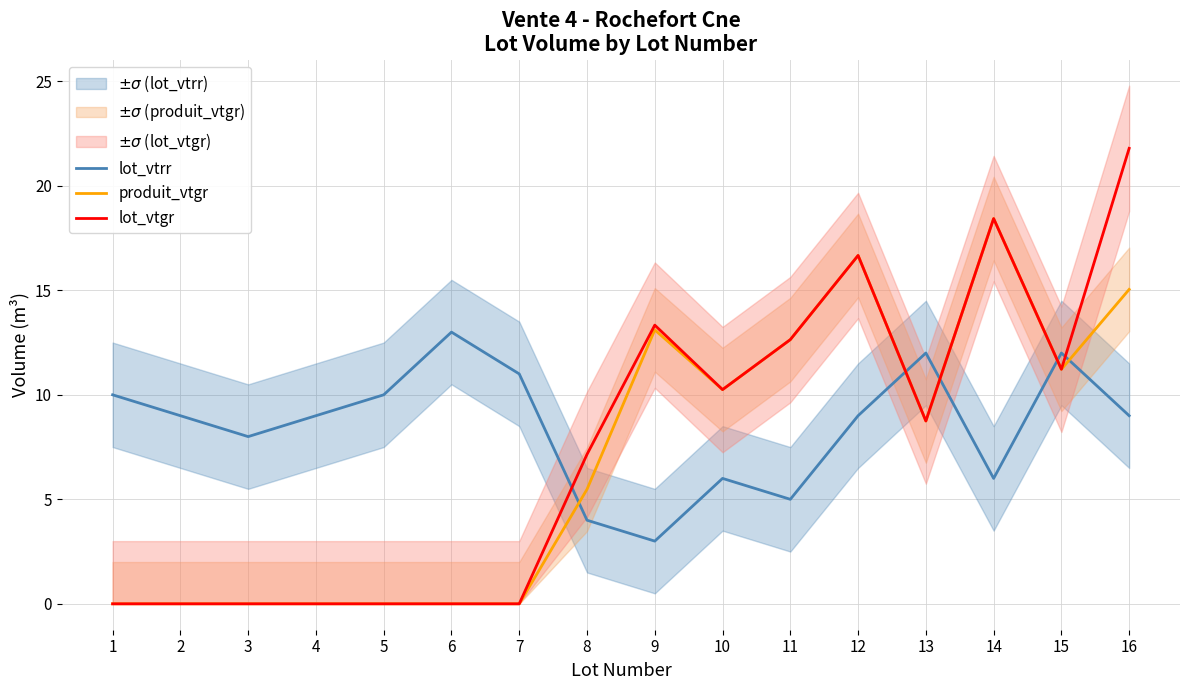

Which series has the widest spread of values?

lot_vtgr